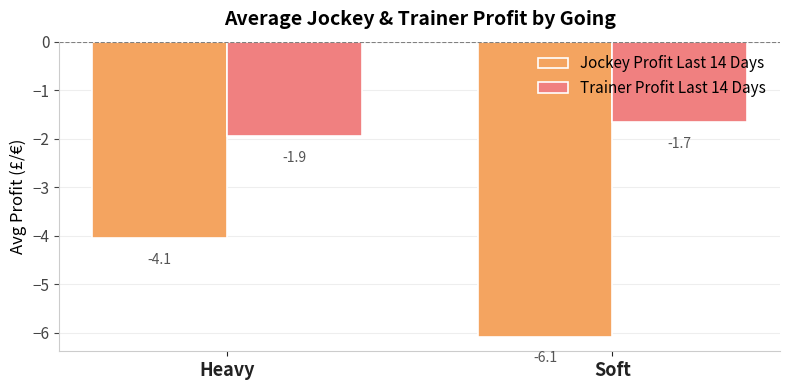

Which series has the largest range (max minus min)?

Jockey Profit Last 14 Days